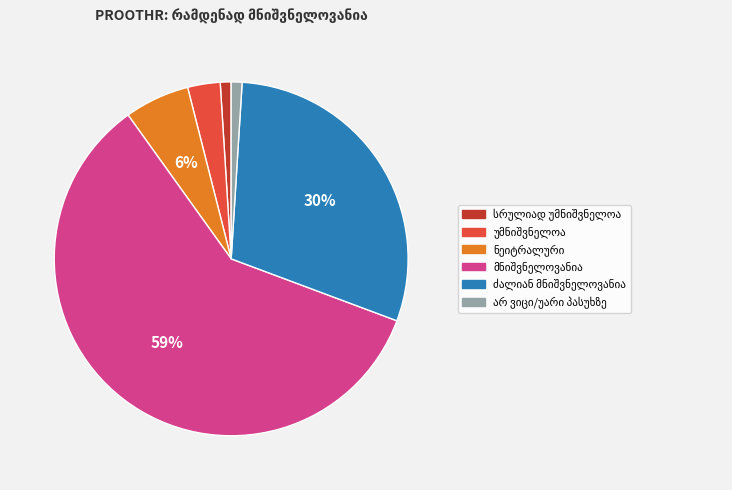

How many slices are in this pie chart?

6